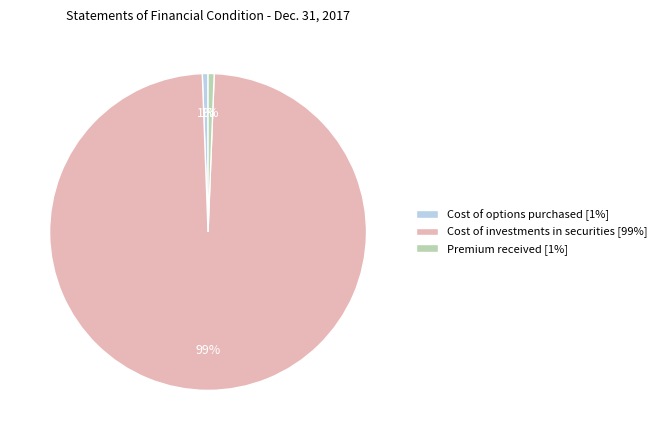

To the nearest percent, what portion does Cost of options purchased [1%] represent?

1%